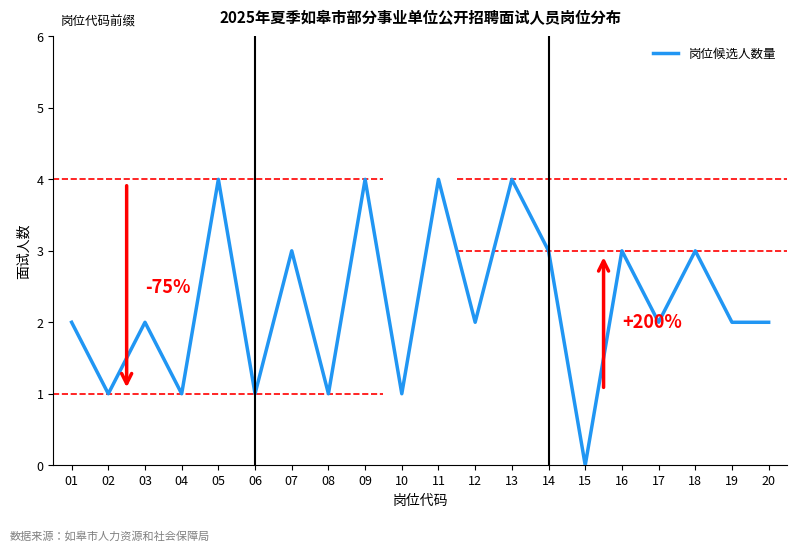

What is the maximum value shown in the chart?

4